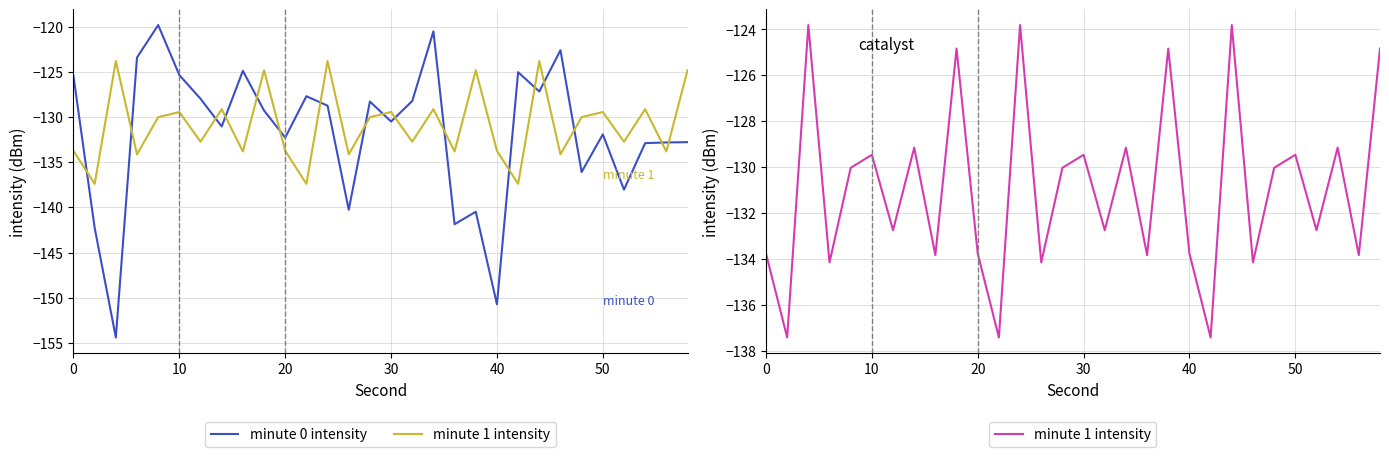

The minute 1 intensity series shows -221.1 at 9. True or false?

False